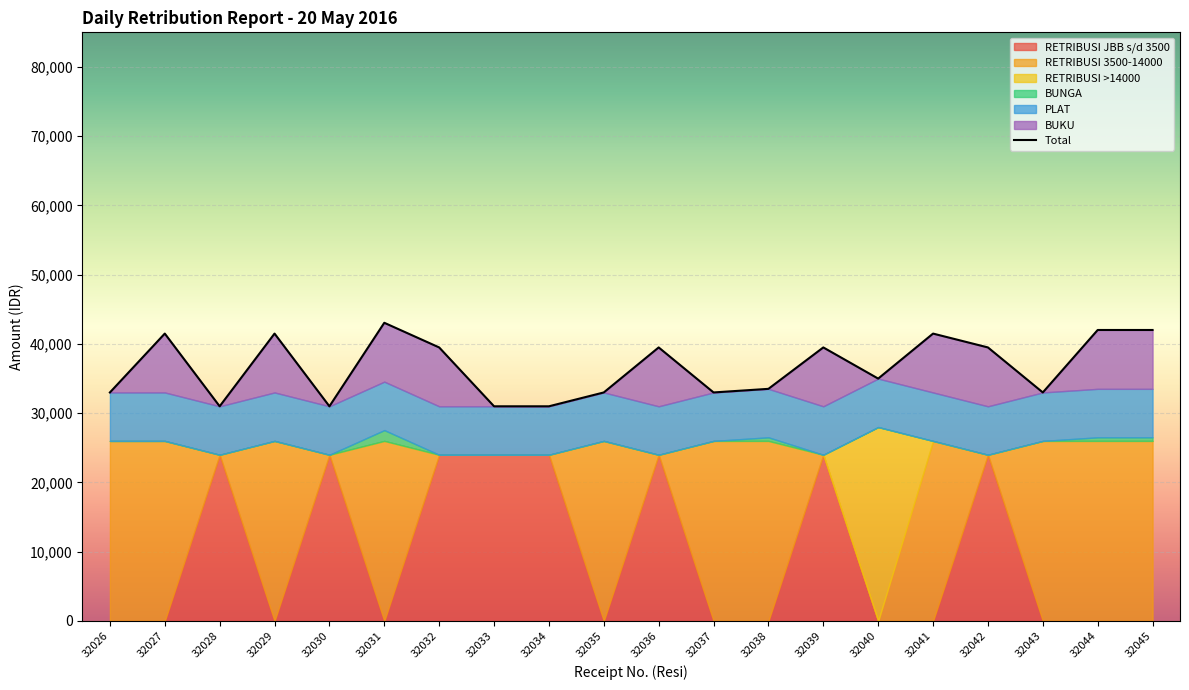

List the labels in order of value, largest first.

32031, 32044, 32045, 32027, 32029, 32041, 32032, 32036, 32039, 32042, 32040, 32038, 32026, 32035, 32037, 32043, 32028, 32030, 32033, 32034